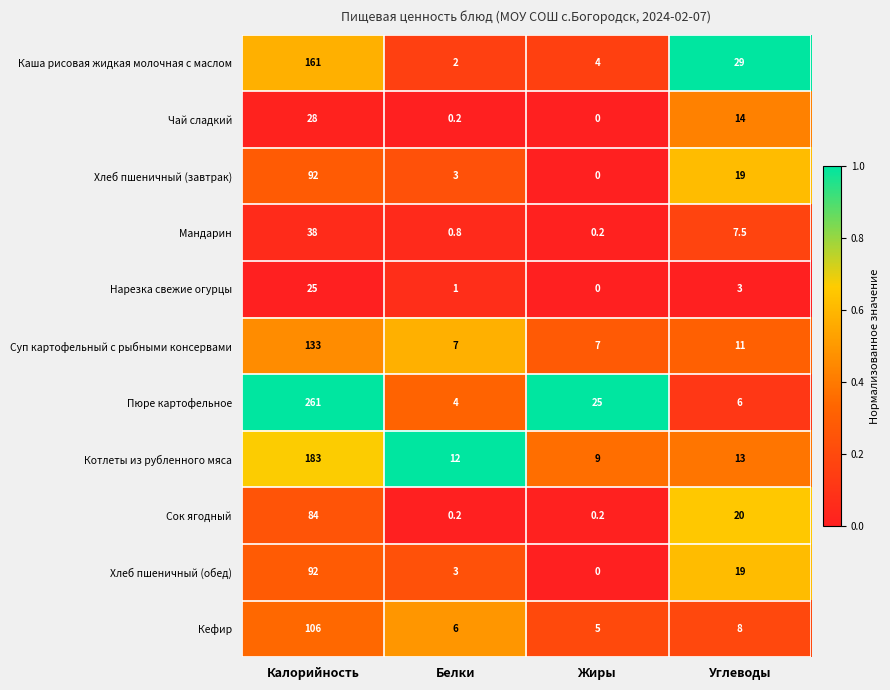

What is the sum of the Пюре картофельное values at Калорийность and Углеводы?

267.0